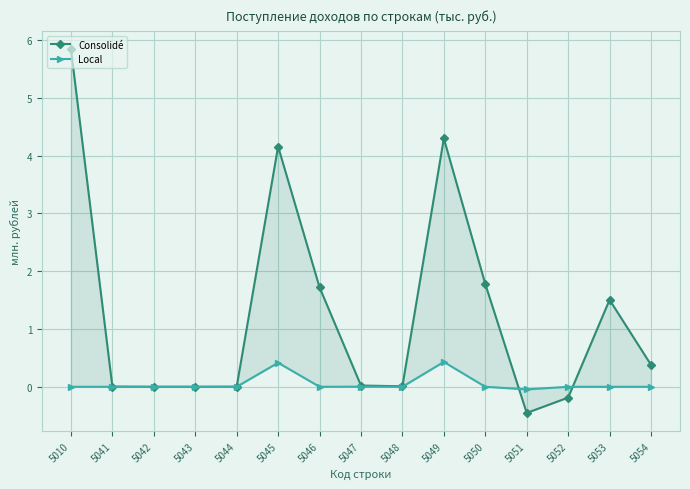

Rank the series by their average value, from lowest to highest.

Local, Consolidé